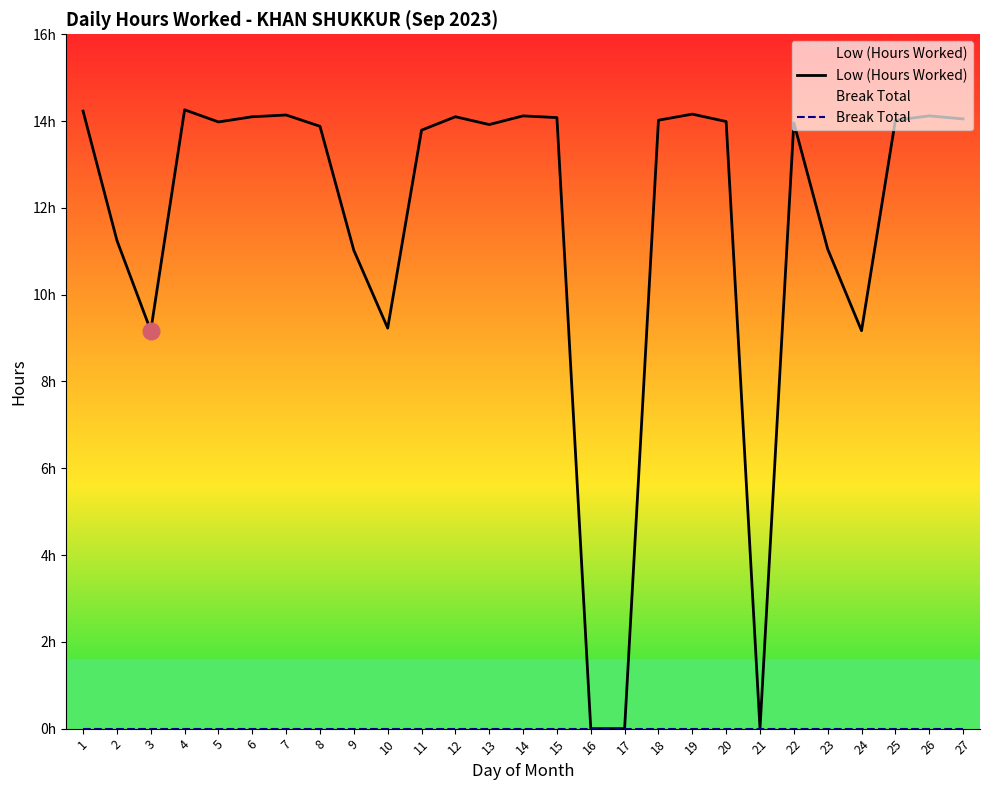

What is the difference between the highest and lowest values at 10?

9.2